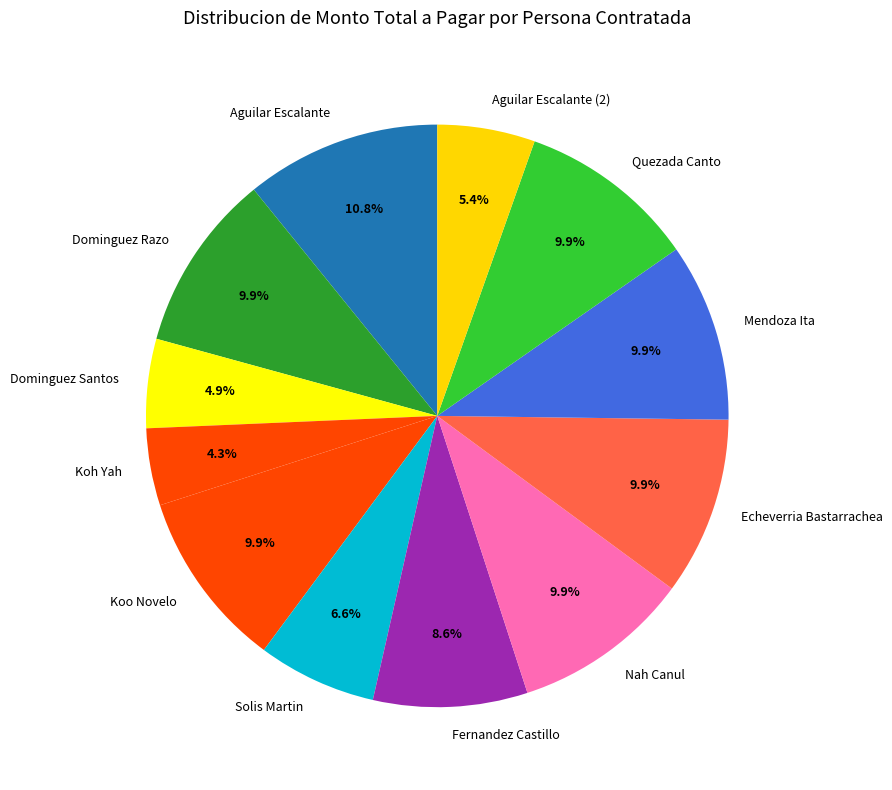

What percentage do Quezada Canto and Aguilar Escalante together represent?

20.7%